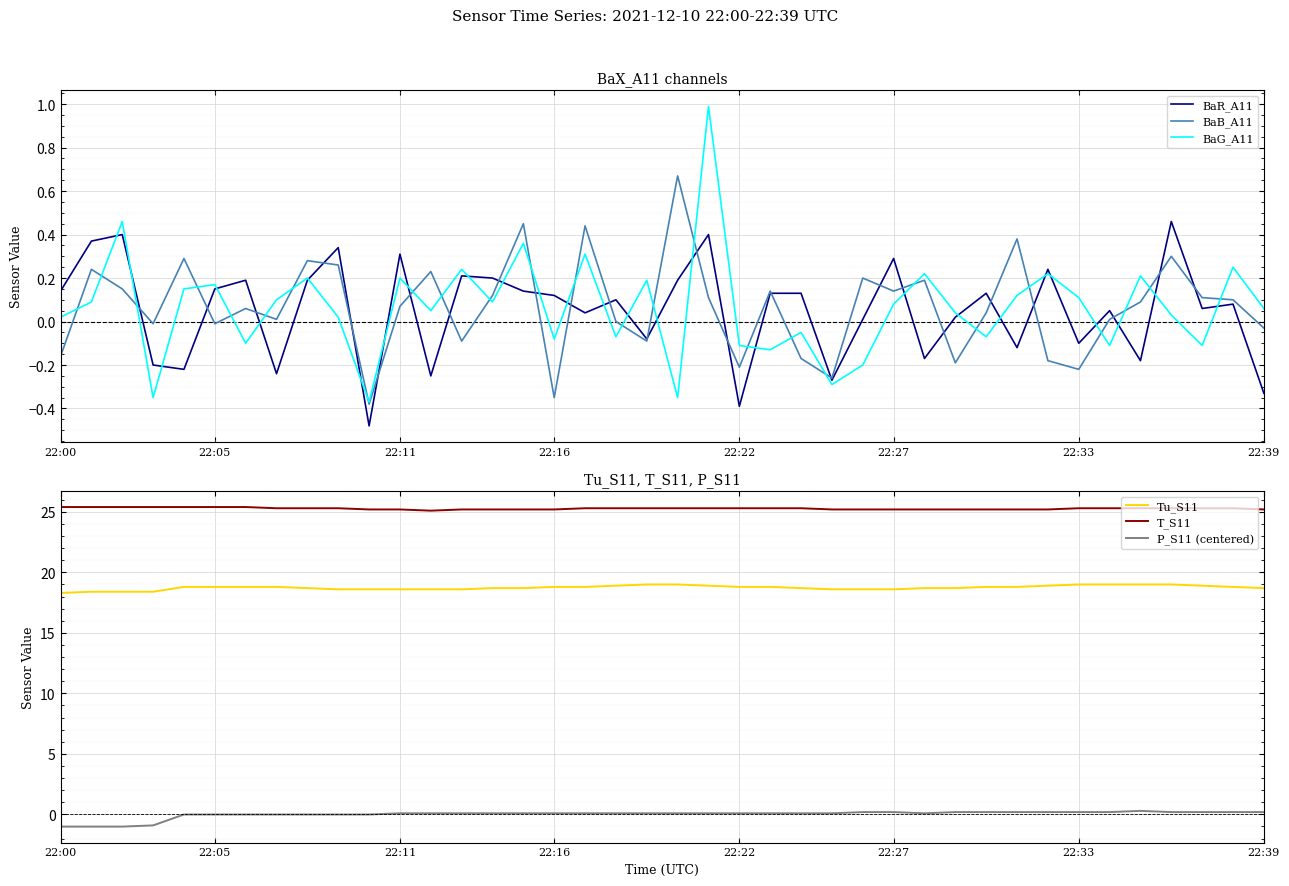

True or false: BaG_A11 has a value of -0.1 at 22:22.

True